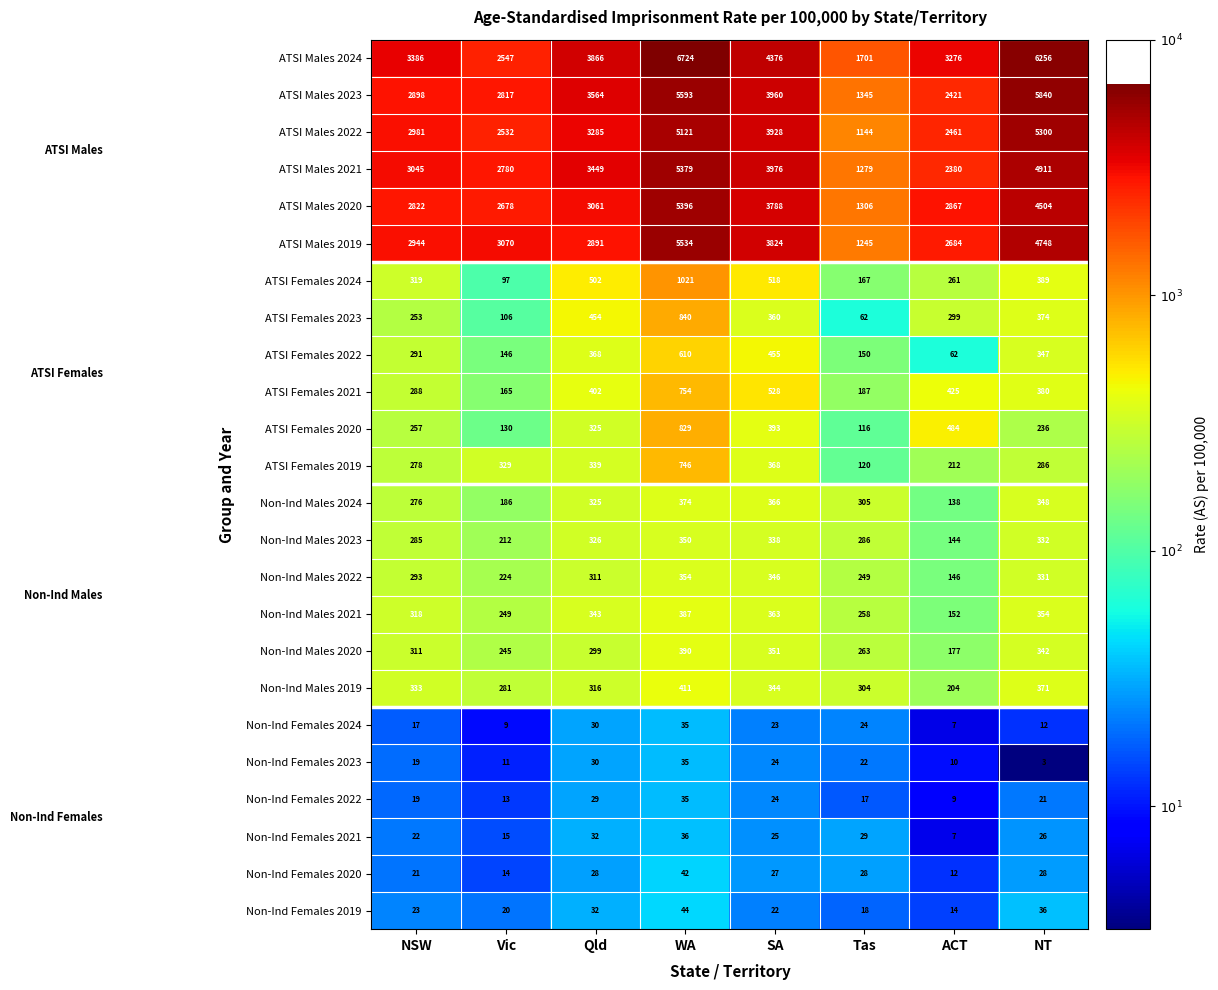

Is it true that Non-Ind Males 2020 equals 245 at Vic?

True